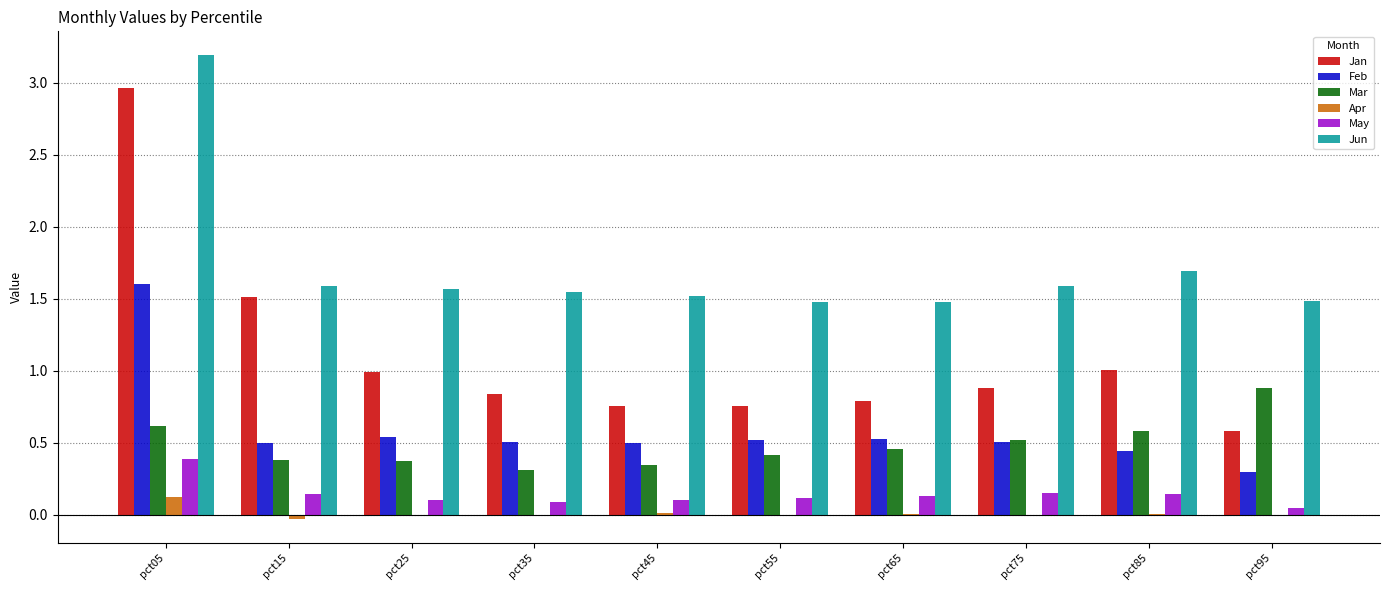

Which category has the highest value across all series?

pct05